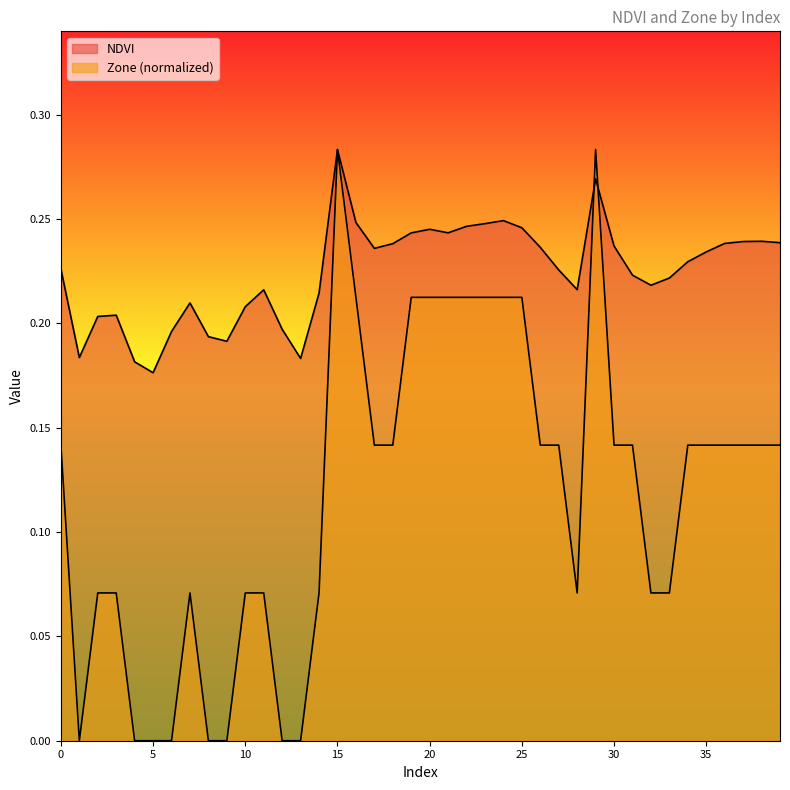

Reading left to right, what are all the values shown in this chart?

NDVI: 0=0.2	1=0.2	2=0.2	3=0.2	4=0.2	5=0.2	6=0.2	7=0.2	8=0.2	9=0.2	10=0.2	11=0.2	12=0.2	13=0.2	14=0.2	15=0.3	16=0.2	17=0.2	18=0.2	19=0.2	20=0.2	21=0.2	22=0.2	23=0.2	24=0.2	25=0.2	26=0.2	27=0.2	28=0.2	29=0.3	30=0.2	31=0.2	32=0.2	33=0.2	34=0.2	35=0.2	36=0.2	37=0.2	38=0.2	39=0.2
Zone: 0=0.1	1=0.0	2=0.1	3=0.1	4=0.0	5=0.0	6=0.0	7=0.1	8=0.0	9=0.0	10=0.1	11=0.1	12=0.0	13=0.0	14=0.1	15=0.3	16=0.2	17=0.1	18=0.1	19=0.2	20=0.2	21=0.2	22=0.2	23=0.2	24=0.2	25=0.2	26=0.1	27=0.1	28=0.1	29=0.3	30=0.1	31=0.1	32=0.1	33=0.1	34=0.1	35=0.1	36=0.1	37=0.1	38=0.1	39=0.1